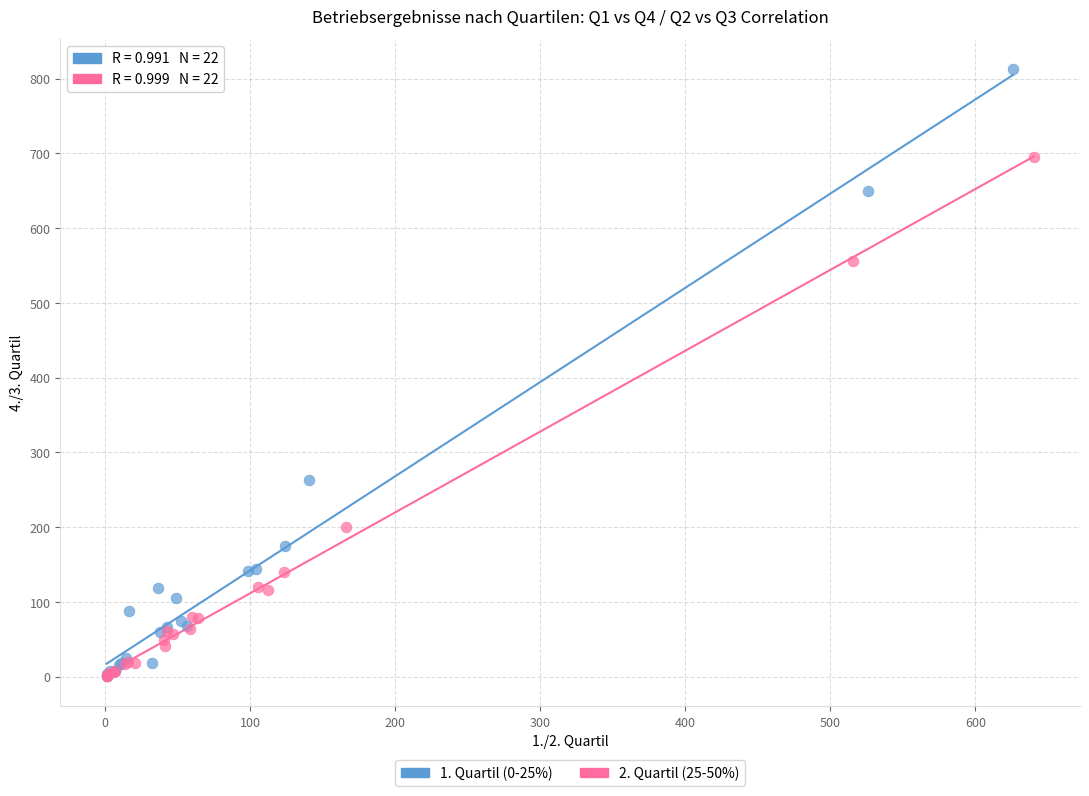

What are all the series names shown in the legend?

1. Quartil (0-25%), 2. Quartil (25-50%)